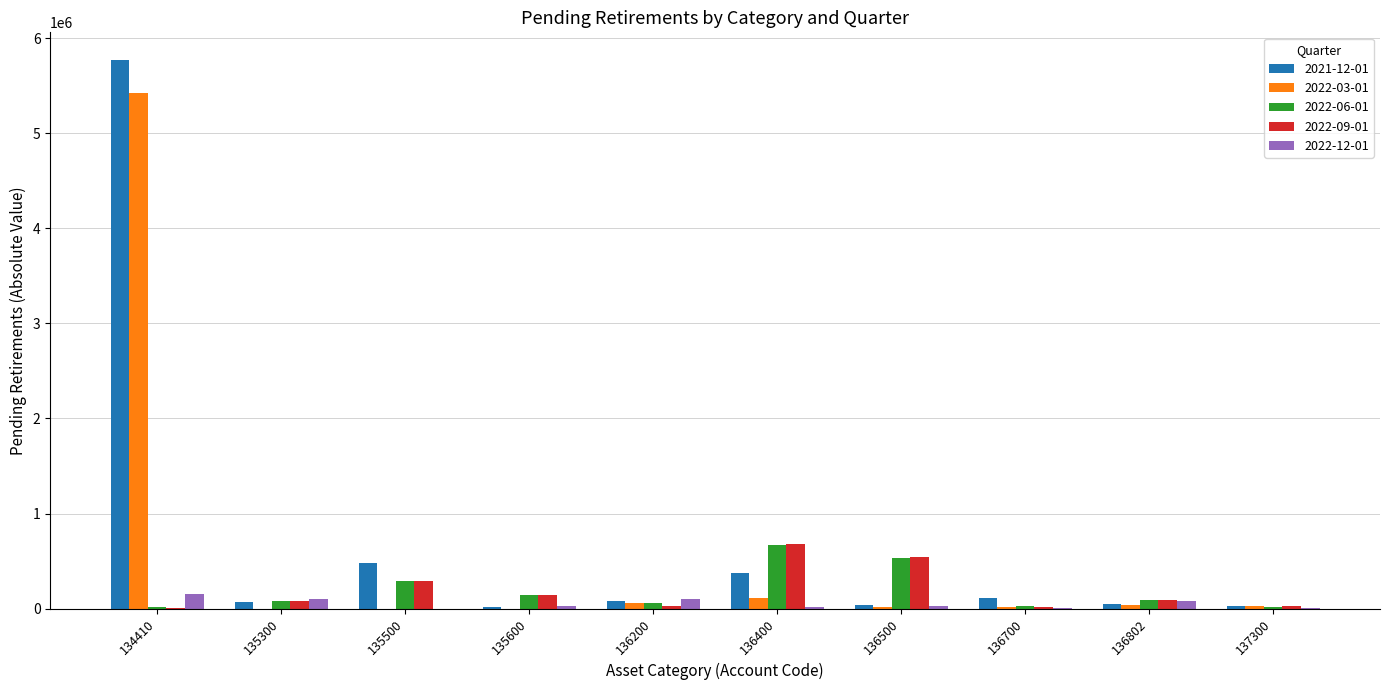

Which series has the largest range (max minus min)?

2021-12-01